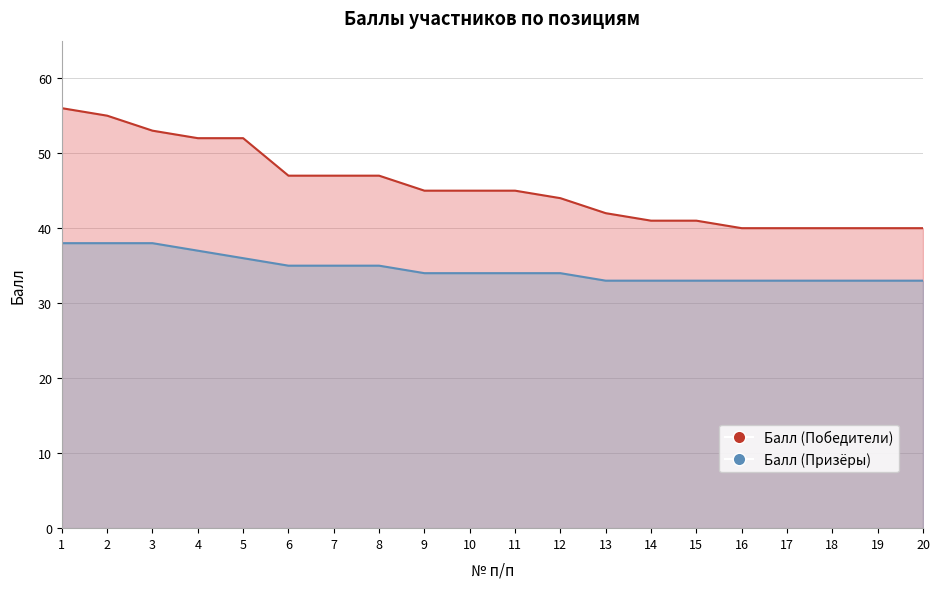

Reading right to left, extract all data points from this chart.

Балл (Победители): 40	40	40	40	40	41	41	42	44	45	45	45	47	47	47	52	52	53	55	56
Балл (Призёры): 33	33	33	33	33	33	33	33	34	34	34	34	35	35	35	36	37	38	38	38